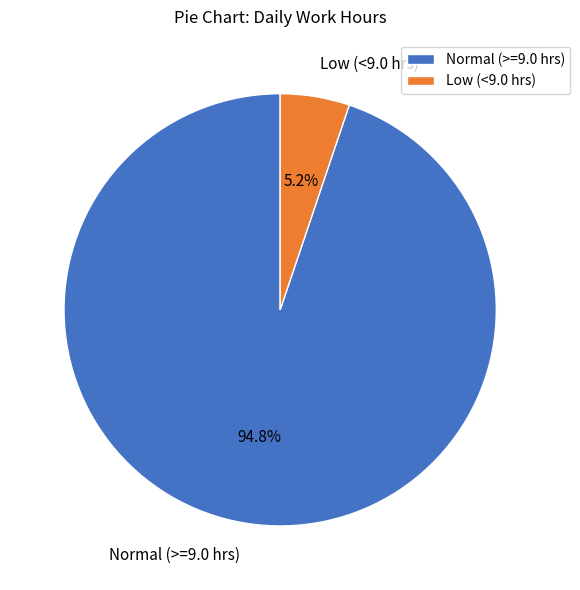

What is the total percentage of Normal (>=9.0 hrs) and Low (<9.0 hrs)?

100.0%